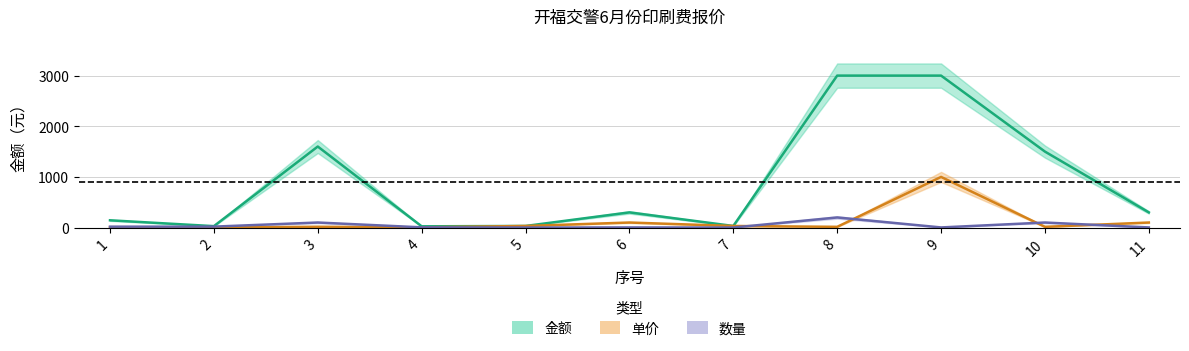

Reading right to left, transcribe all the data shown in this chart.

金额: 300.0	1500.0	3000.0	3000.0	32.0	300.0	32.0	25.0	1600.0	28.5	144.0
单价: 100.0	15.0	1000.0	15.0	32.0	100.0	32.0	5.0	16.0	1.5	8.0
数量: 3.0	100.0	3.0	200.0	1.0	3.0	1.0	5.0	100.0	19.0	18.0